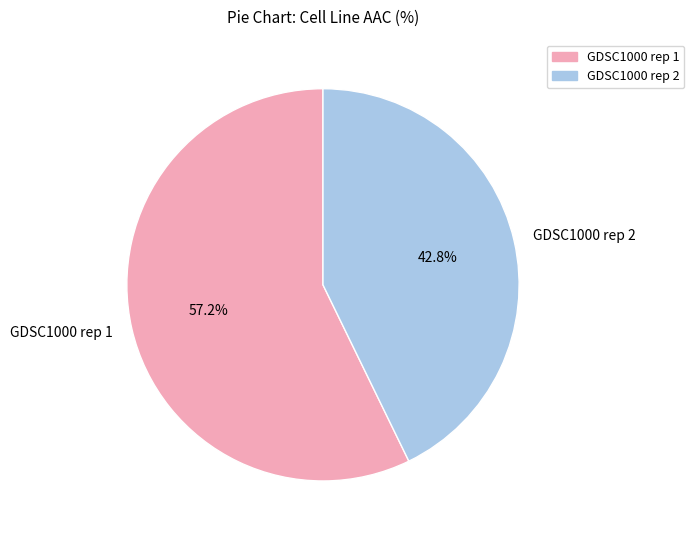

Is it true that GDSC1000 rep 2 is 43% of the pie?

True